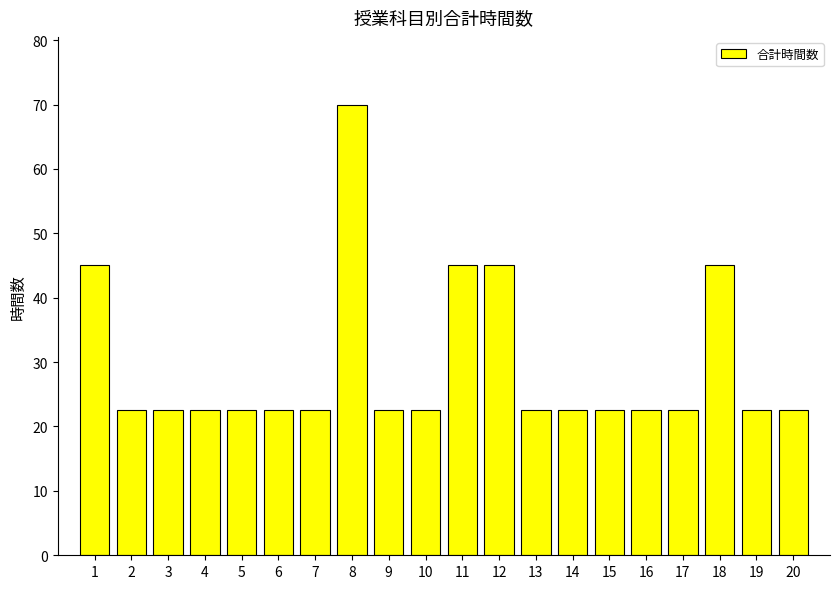

What is the average value?

29.4